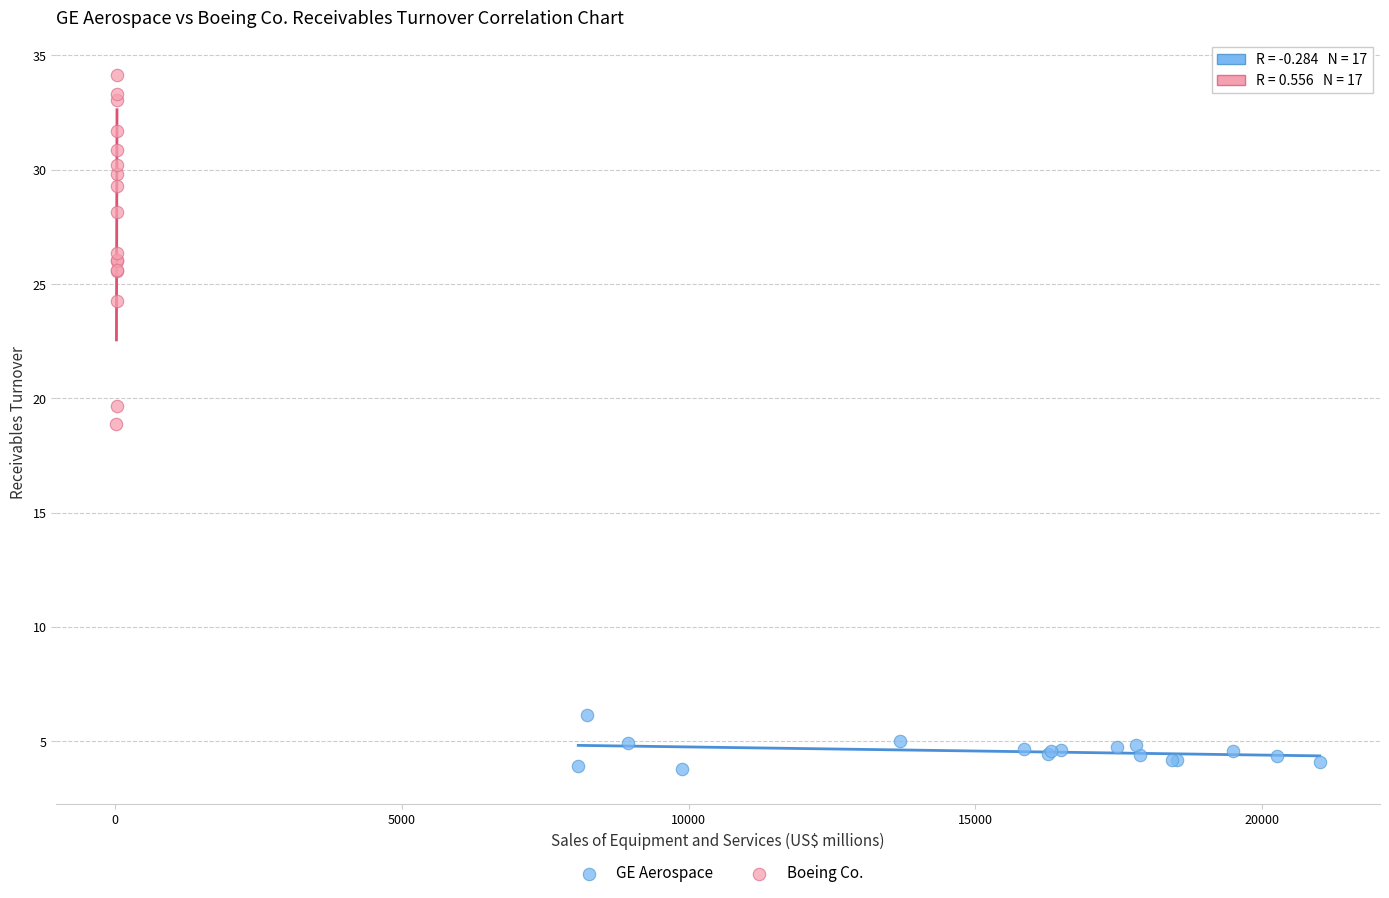

Which series reaches the maximum Y coordinate?

Boeing Co.